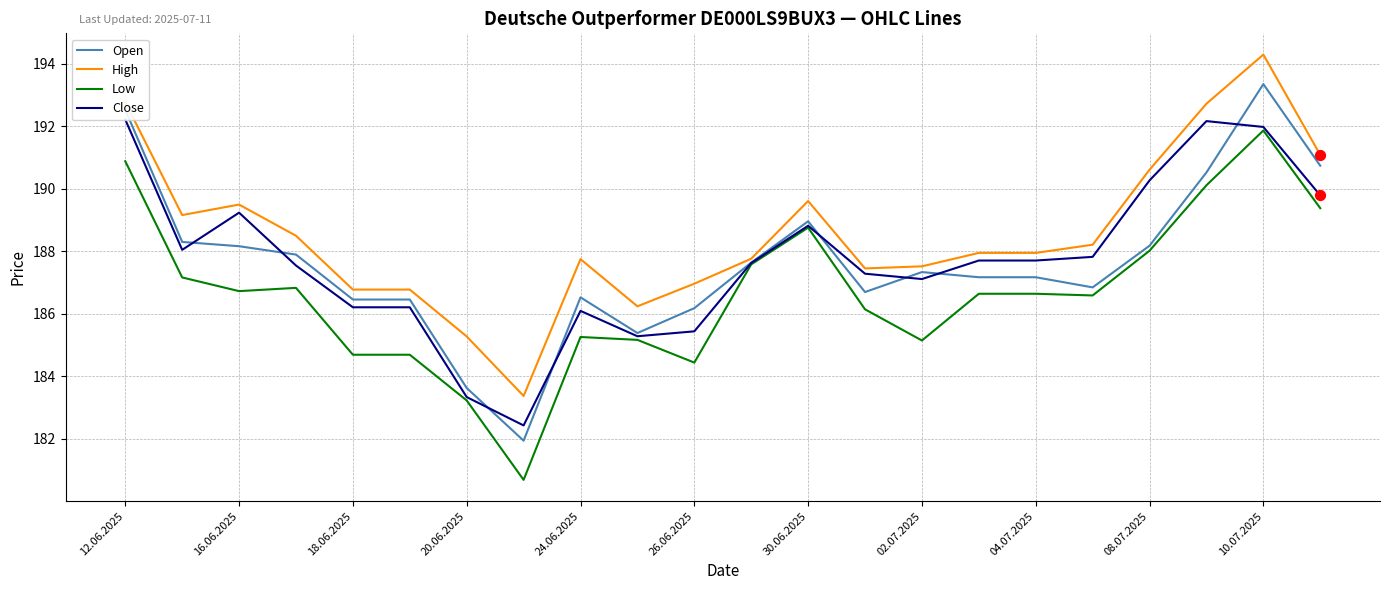

Which series reaches the minimum Y coordinate?

Low